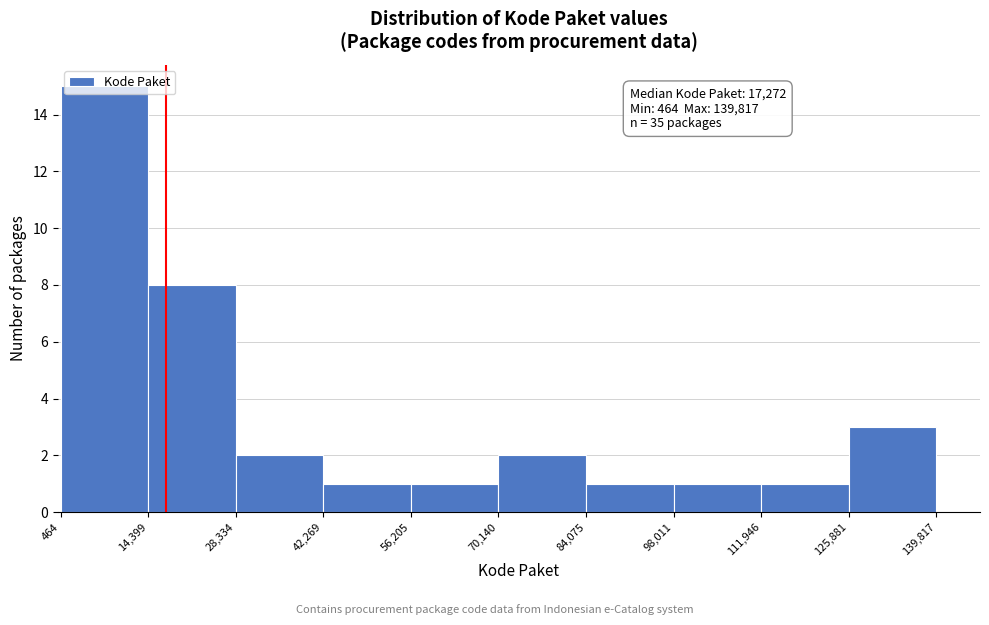

Which range on the x-axis has the tallest bar?

464 to 14,399